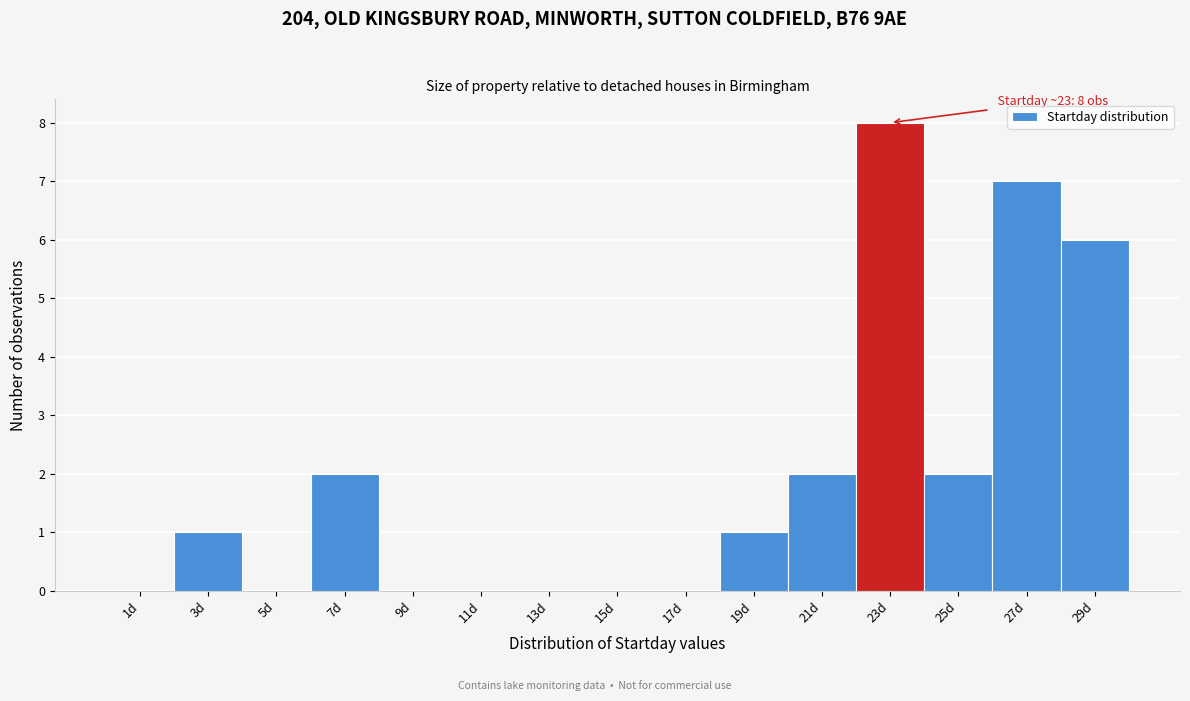

Reading left to right, extract all data points from this chart.

1d=0	3d=1	5d=0	7d=2	9d=0	11d=0	13d=0	15d=0	17d=0	19d=1	21d=2	23d=8	25d=2	27d=7	29d=6